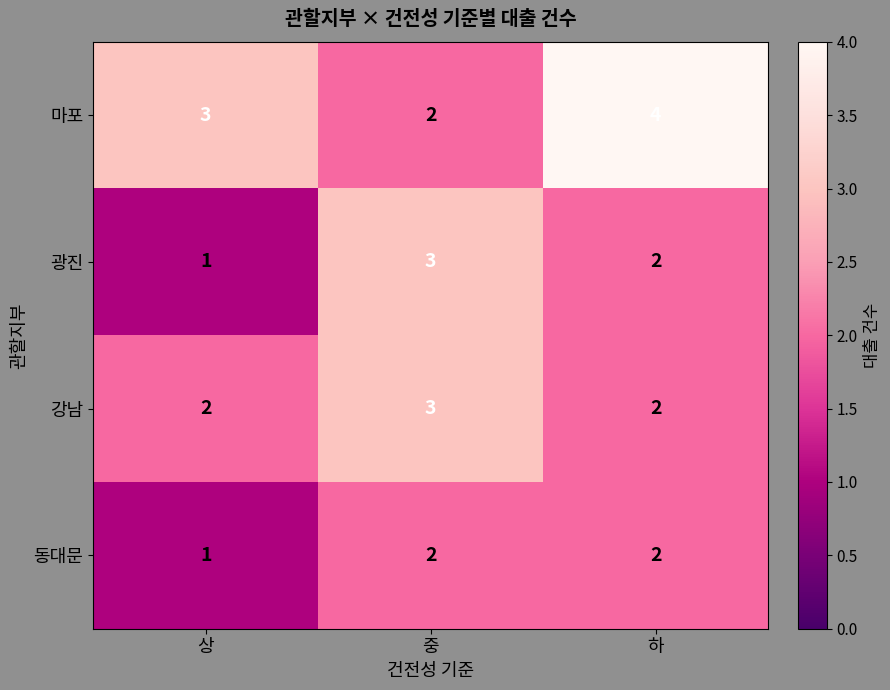

Between 중 and 하, which series saw the biggest shift?

마포